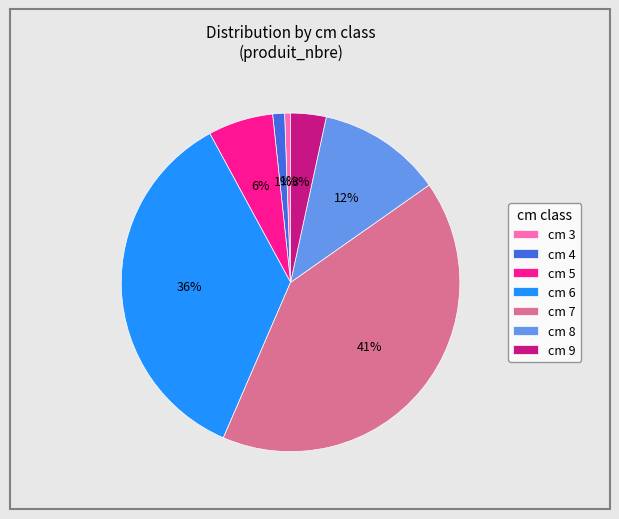

Is it true that cm 3 is 11% of the pie?

False